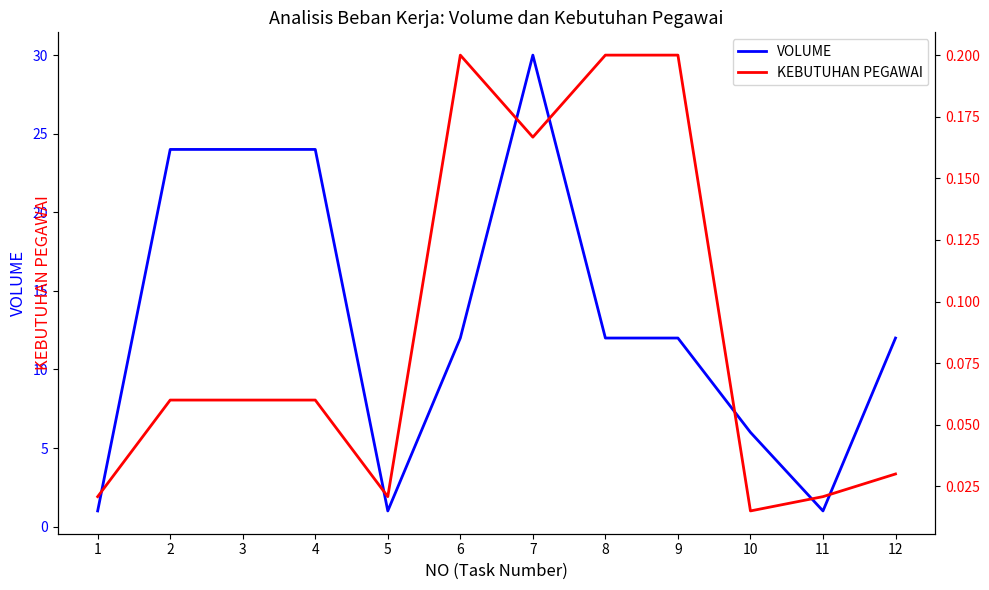

True or false: VOLUME and KEBUTUHAN PEGAWAI cross at least once.

False